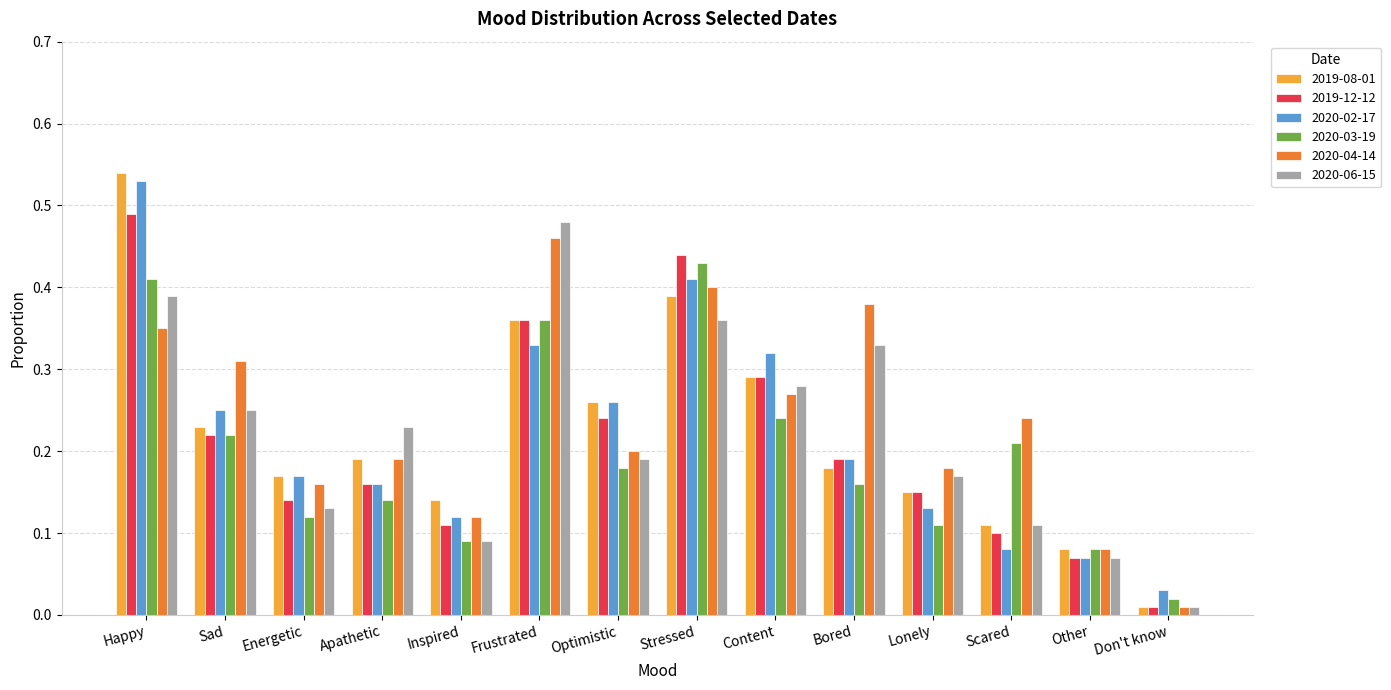

At which label is 2019-08-01 closest to 0?

Don't know